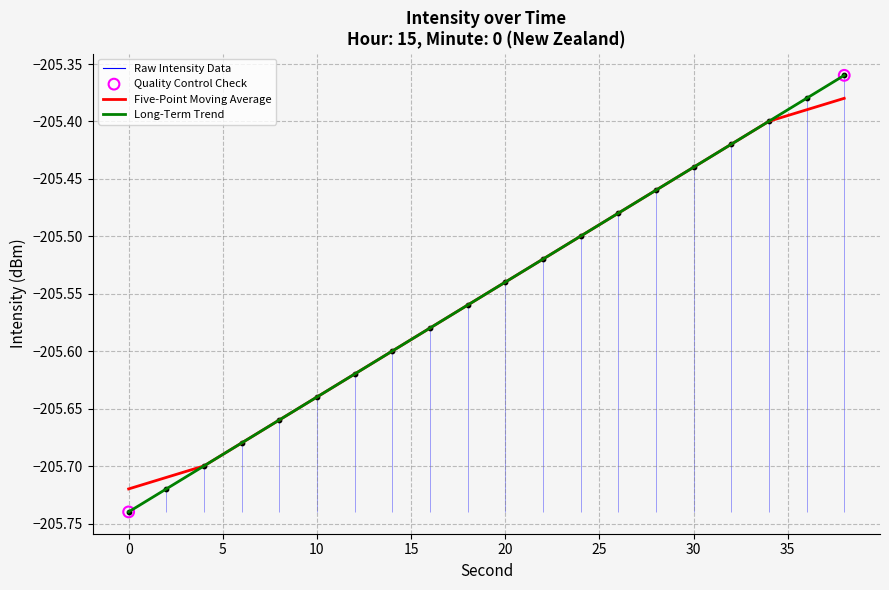

Which series contains the highest Y value?

Raw Intensity Data